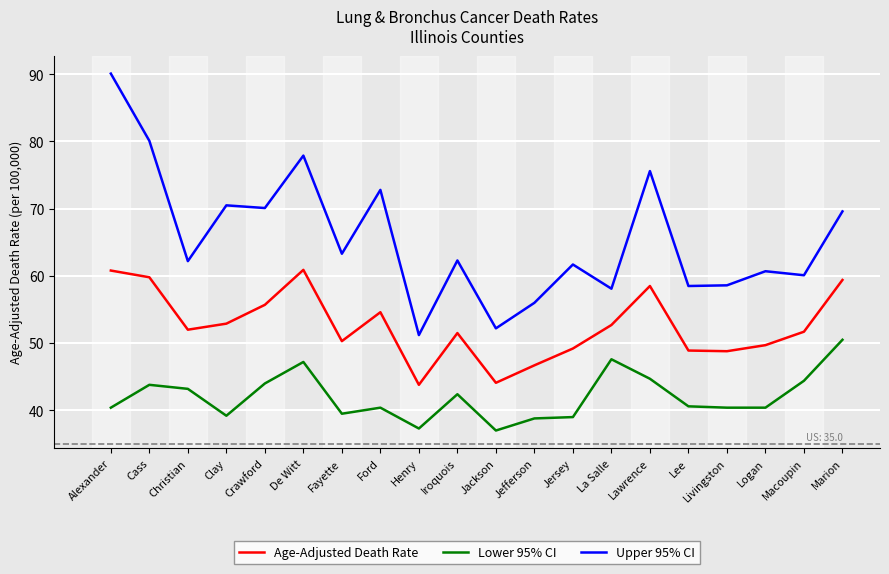

True or false: Age-Adjusted Death Rate and Upper 95% CI cross at least once.

False